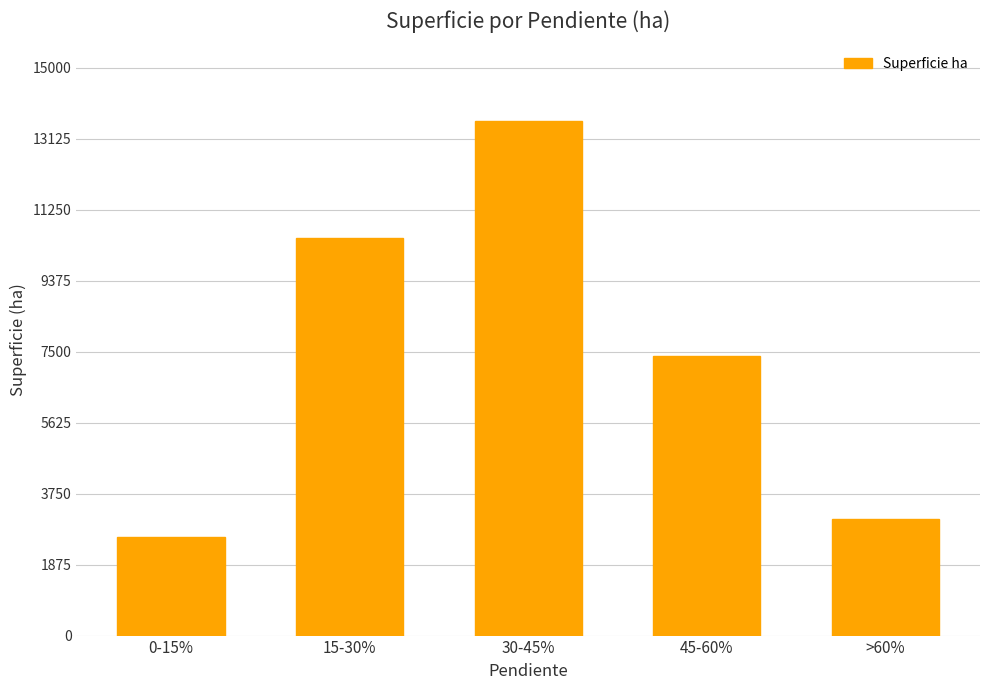

How many values exceed 7397?

3